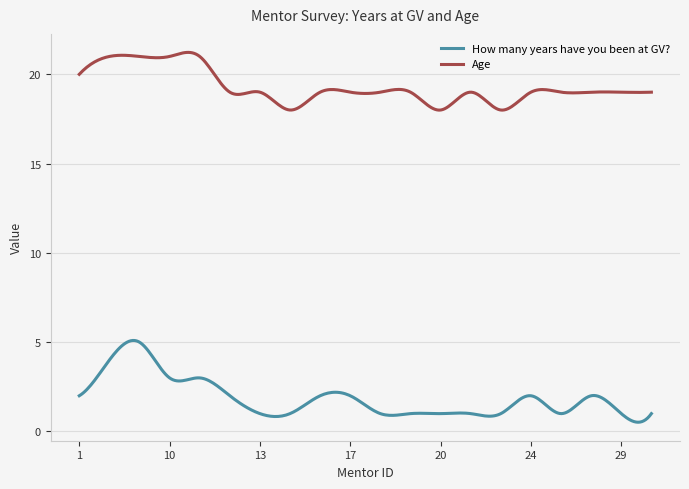

Is this an area chart (filled region under the line)?

No